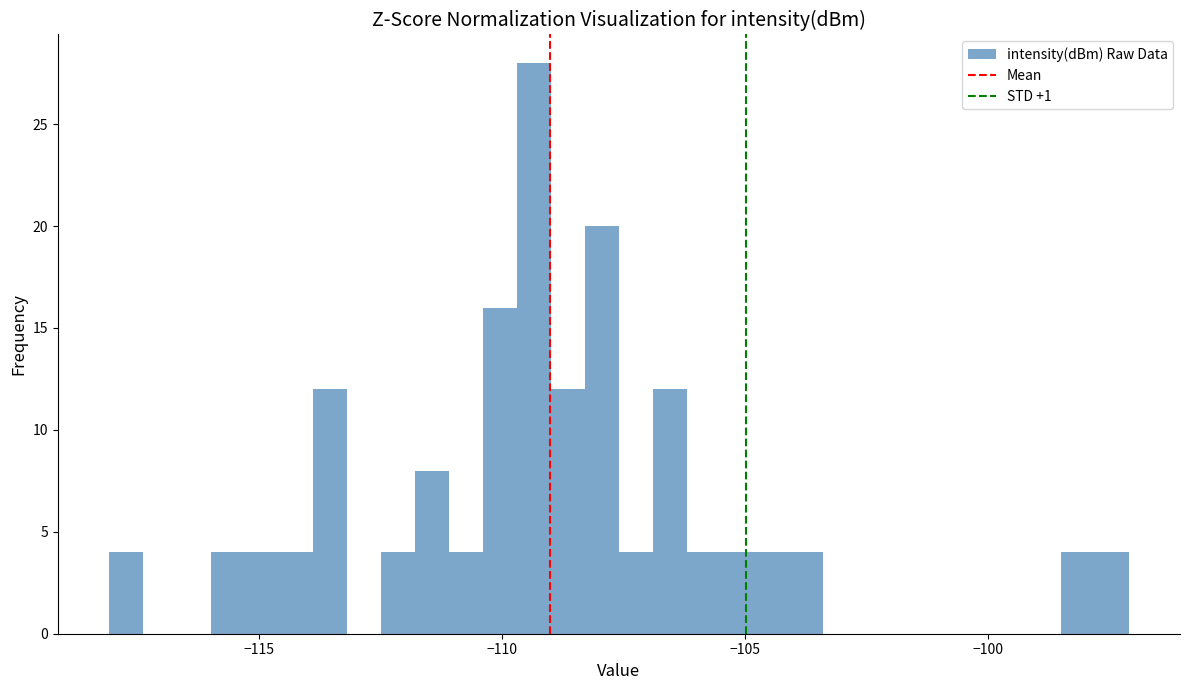

Around what value on the x-axis is the tallest bar? Give the approximate position of its centre, as read against the axis.

-109.5